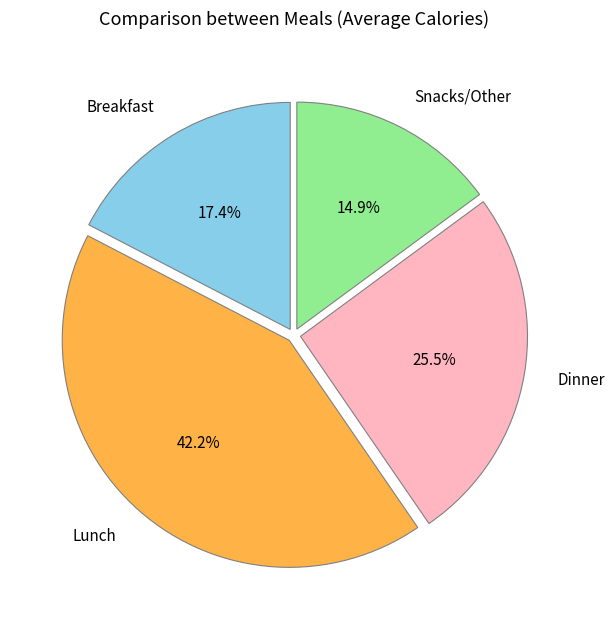

The Snacks/Other slice represents 15% of the pie. True or false?

True